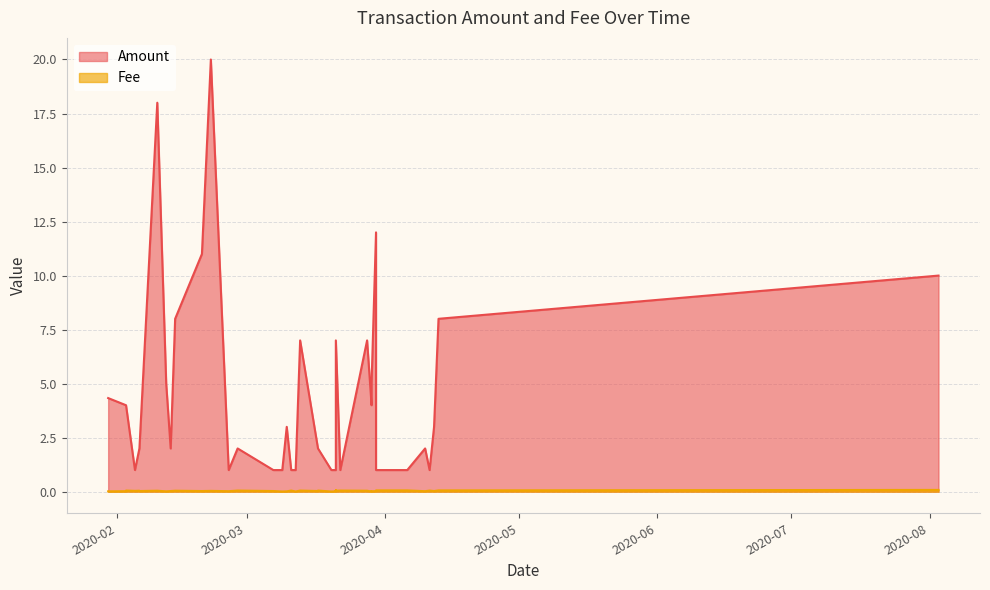

Reading left to right, what are all the values shown in this chart?

Amount: 4.3	4.0	4.0	1.0	2.0	2.0	18.0	5.0	2.0	8.0	11.0	20.0	1.0	2.0	1.0	1.0	3.0	1.0	1.0	7.0	2.0	2.0	1.0	1.0	2.0	7.0	1.0	7.0	4.0	5.0	12.0	1.0	1.0	1.0	2.0	1.0	3.0	8.0	10.0
Fee: 0.0	0.0	0.1	0.0	0.0	0.0	0.0	0.0	0.0	0.0	0.0	0.0	0.0	0.1	0.0	0.0	0.0	0.1	0.0	0.1	0.0	0.1	0.0	0.0	0.1	0.0	0.1	0.0	0.0	0.0	0.0	0.1	0.1	0.1	0.0	0.1	0.0	0.1	0.1